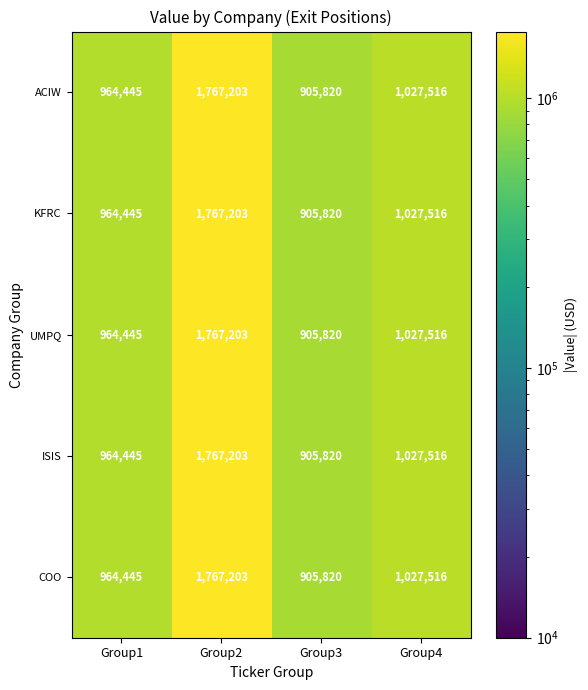

Reading left to right, what are all the values shown in this chart?

ACIW: Group1=964445	Group2=1767203	Group3=905820	Group4=1027516
KFRC: Group1=964445	Group2=1767203	Group3=905820	Group4=1027516
UMPQ: Group1=964445	Group2=1767203	Group3=905820	Group4=1027516
ISIS: Group1=964445	Group2=1767203	Group3=905820	Group4=1027516
COO: Group1=964445	Group2=1767203	Group3=905820	Group4=1027516